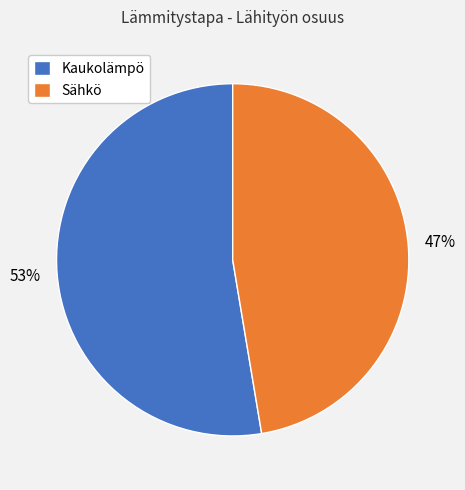

Which slice is the smallest?

Sähkö